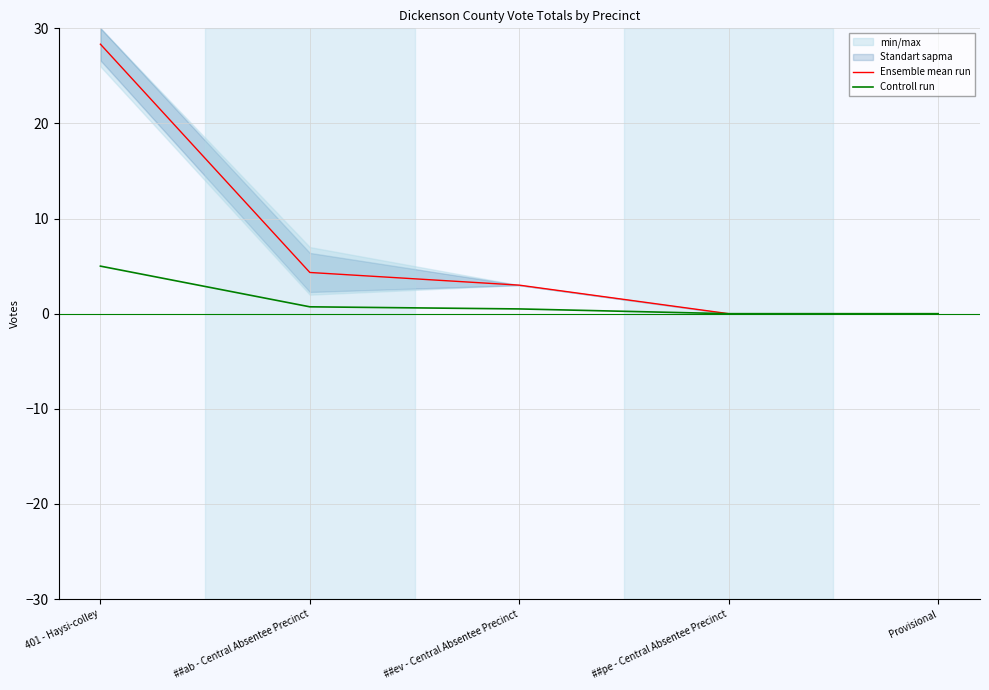

How many lines are shown in the chart?

2